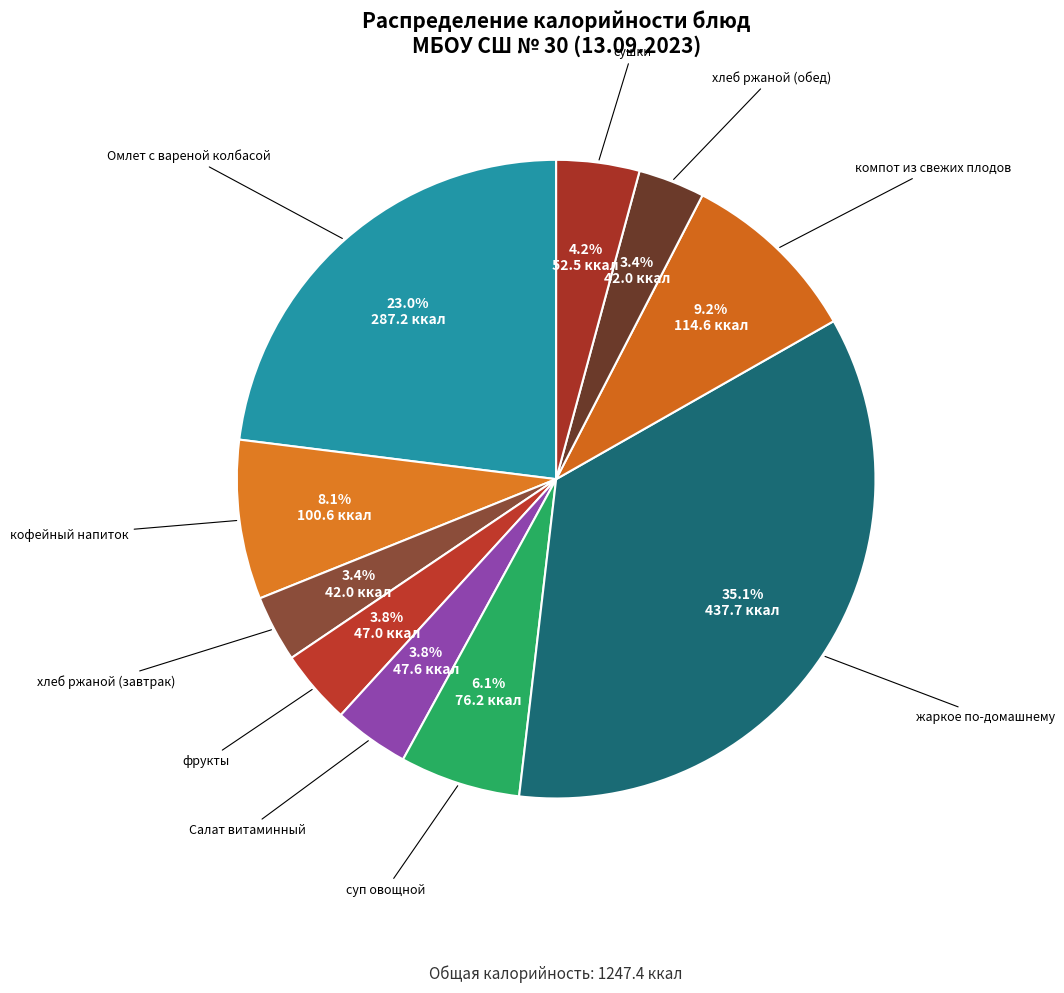

Which category has the smallest portion of the pie?

хлеб ржаной (завтрак)